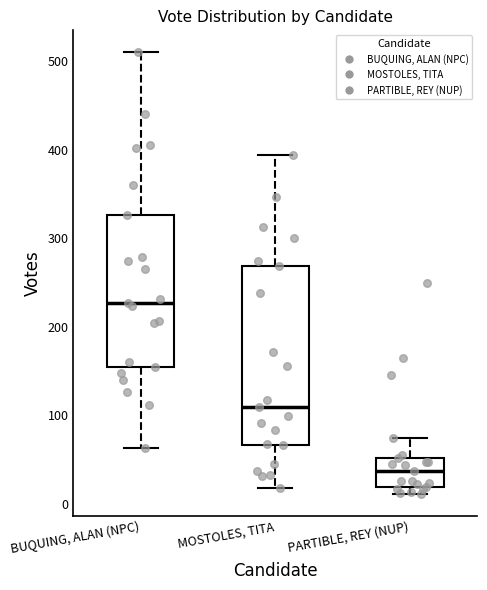

Which box is the tallest, from its lower edge to its upper edge?

MOSTOLES, TITA